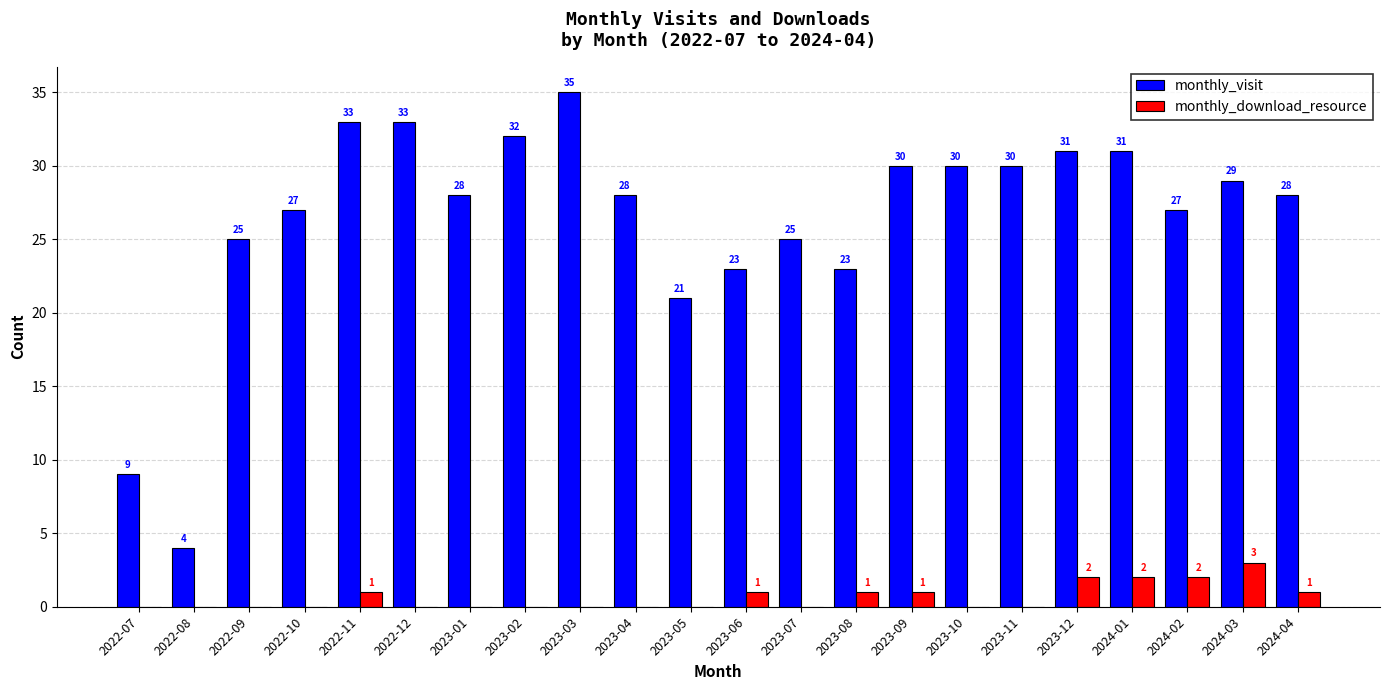

Which series has the largest total across all categories?

monthly_visit